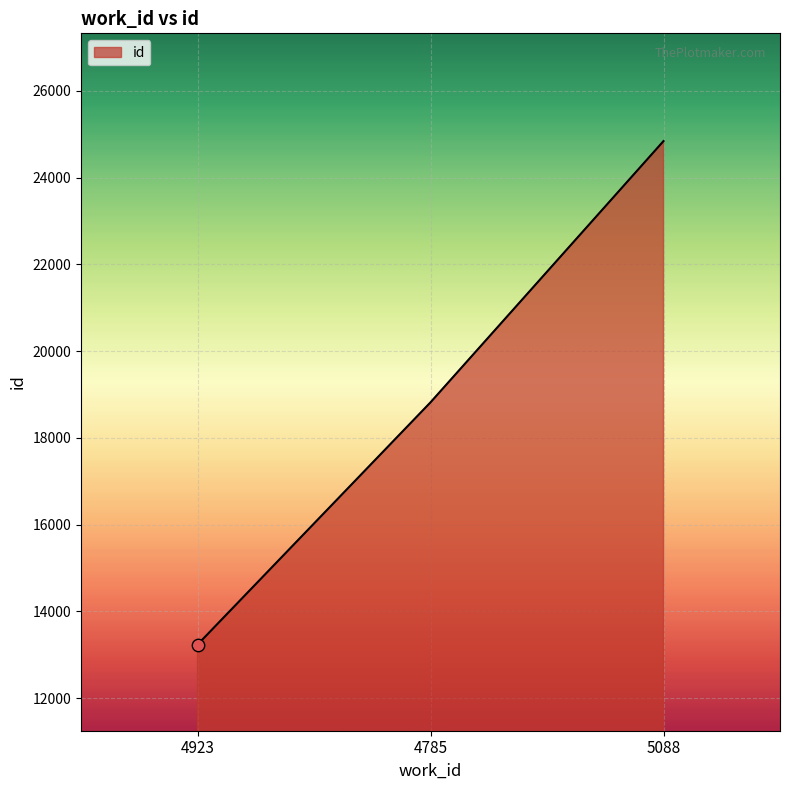

What is the change in value from 4785 to 5088?

+6024